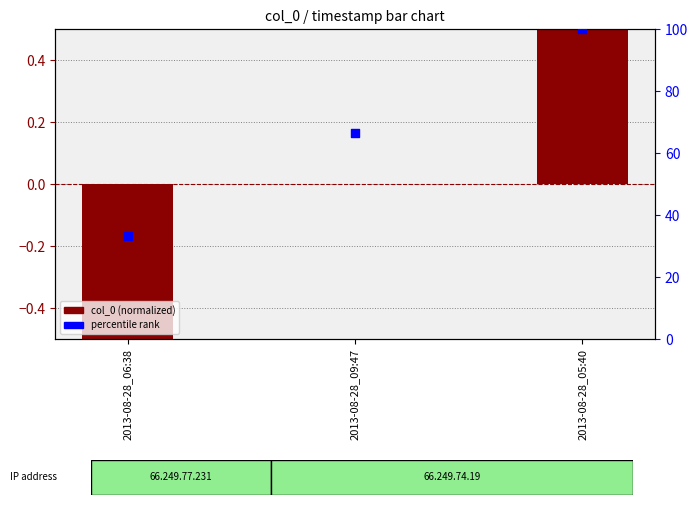

Which series has the largest total across all categories?

percentile rank